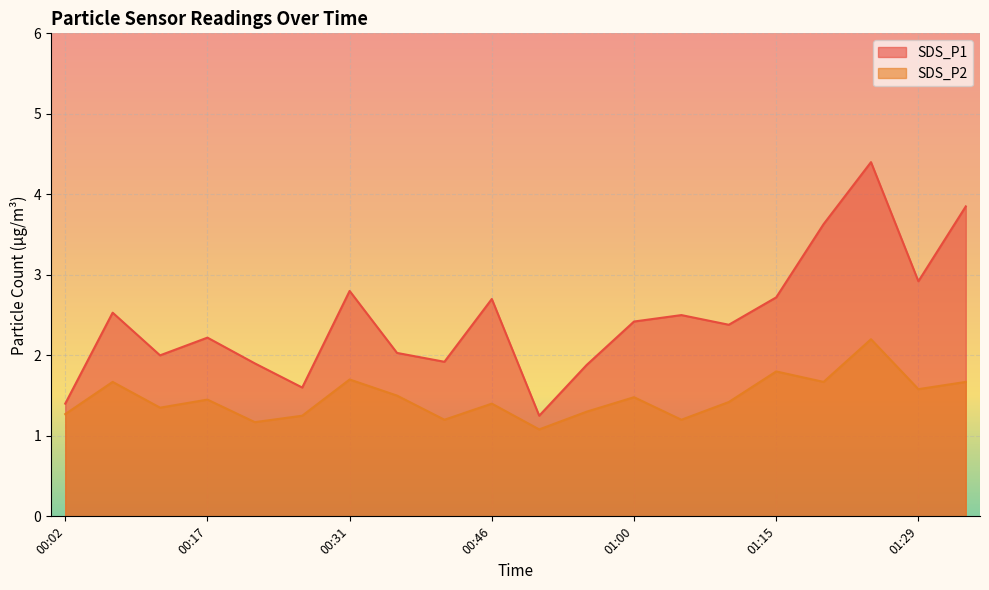

Rank the categories by SDS_P1 value from lowest to highest.

00:50, 00:02, 00:26, 00:55, 00:21, 00:41, 00:12, 00:36, 00:17, 01:10, 01:00, 01:05, 00:07, 00:46, 01:15, 00:31, 01:29, 01:20, 01:34, 01:25